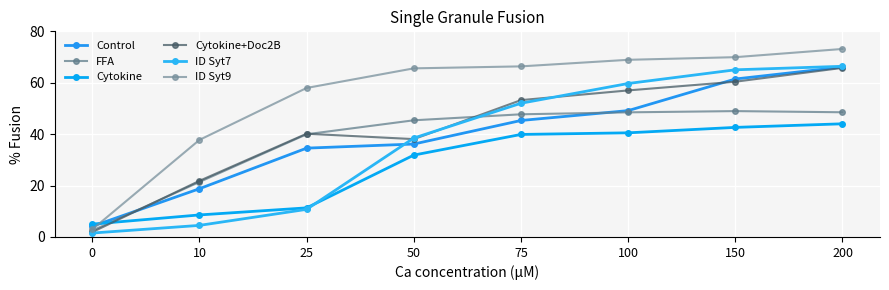

At which label does ID Syt7 reach its peak?

200